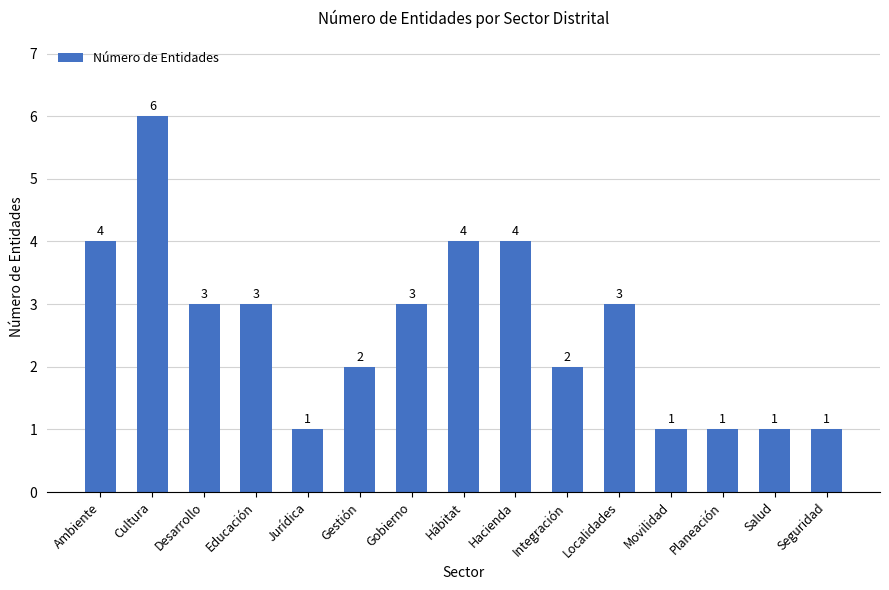

How many values are below 3?

7